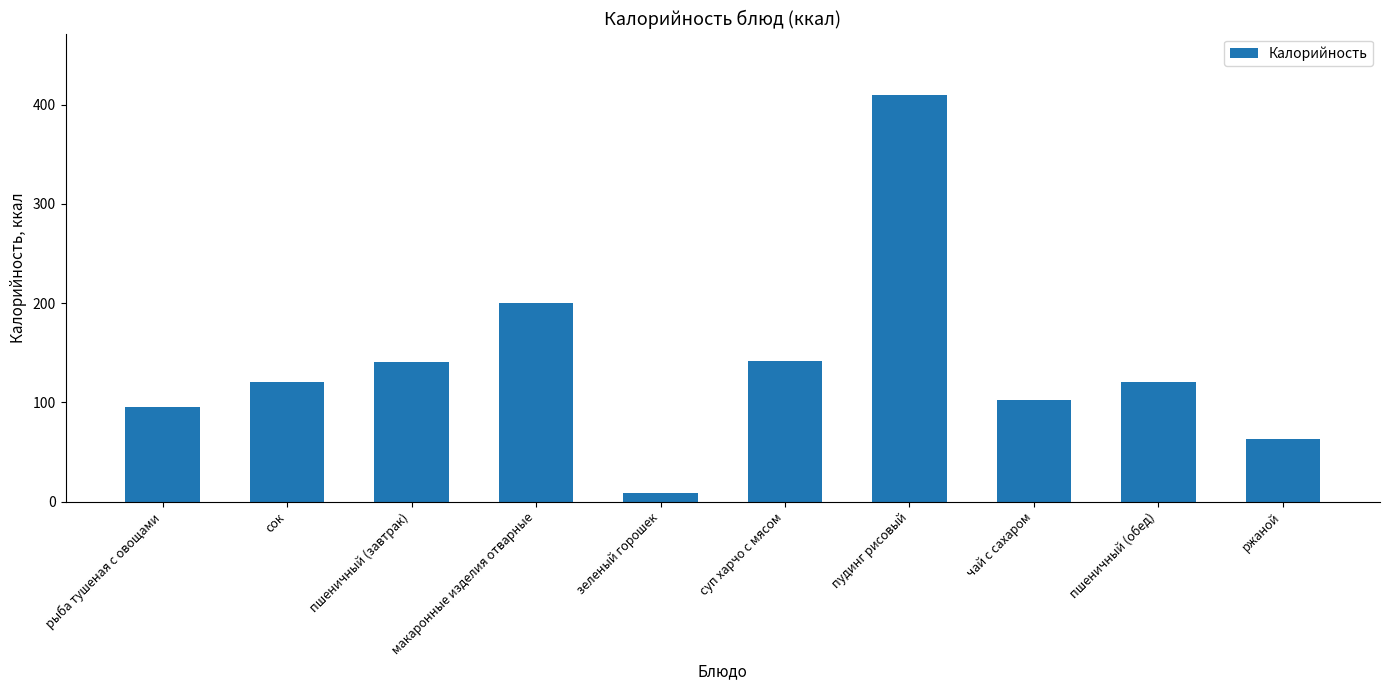

What is the label of the 1st bar from the right?

ржаной